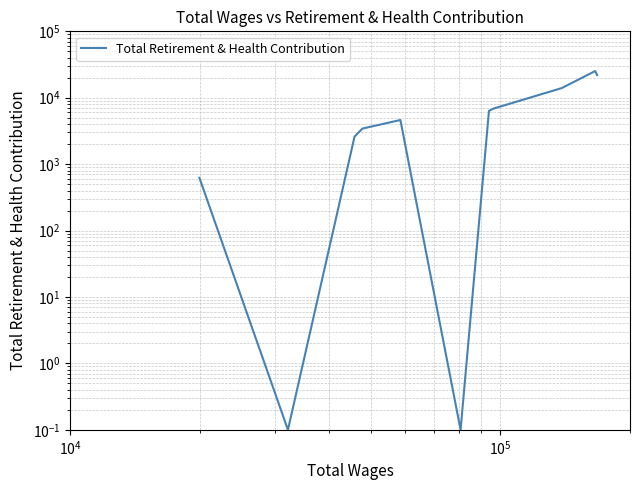

What is the sum of all values?

85654.2